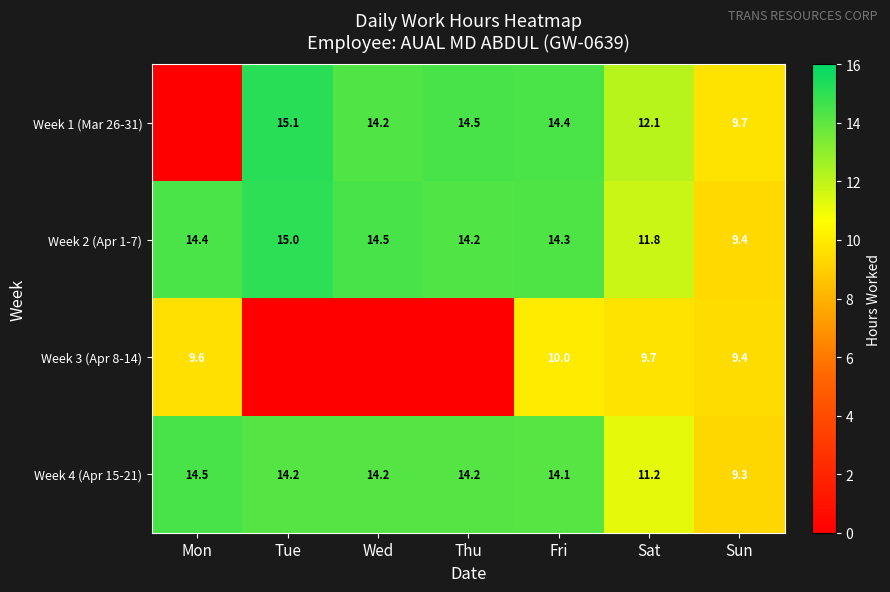

At which label does Week 4 (Apr 15-21) reach its minimum?

Sun